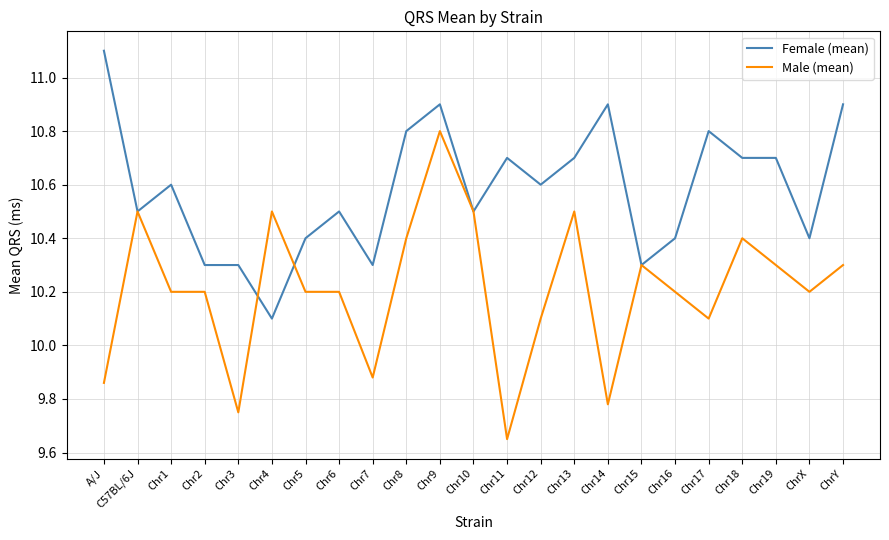

How many categories are shown in the chart?

23